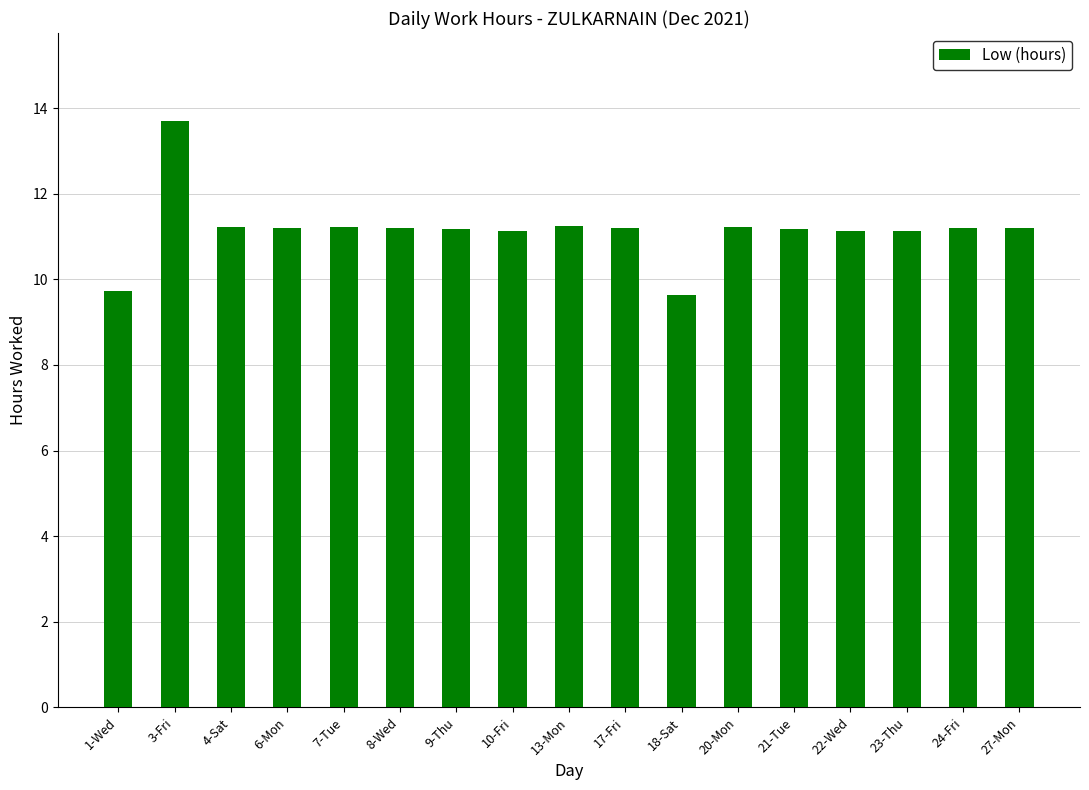

What is the average value?

11.2